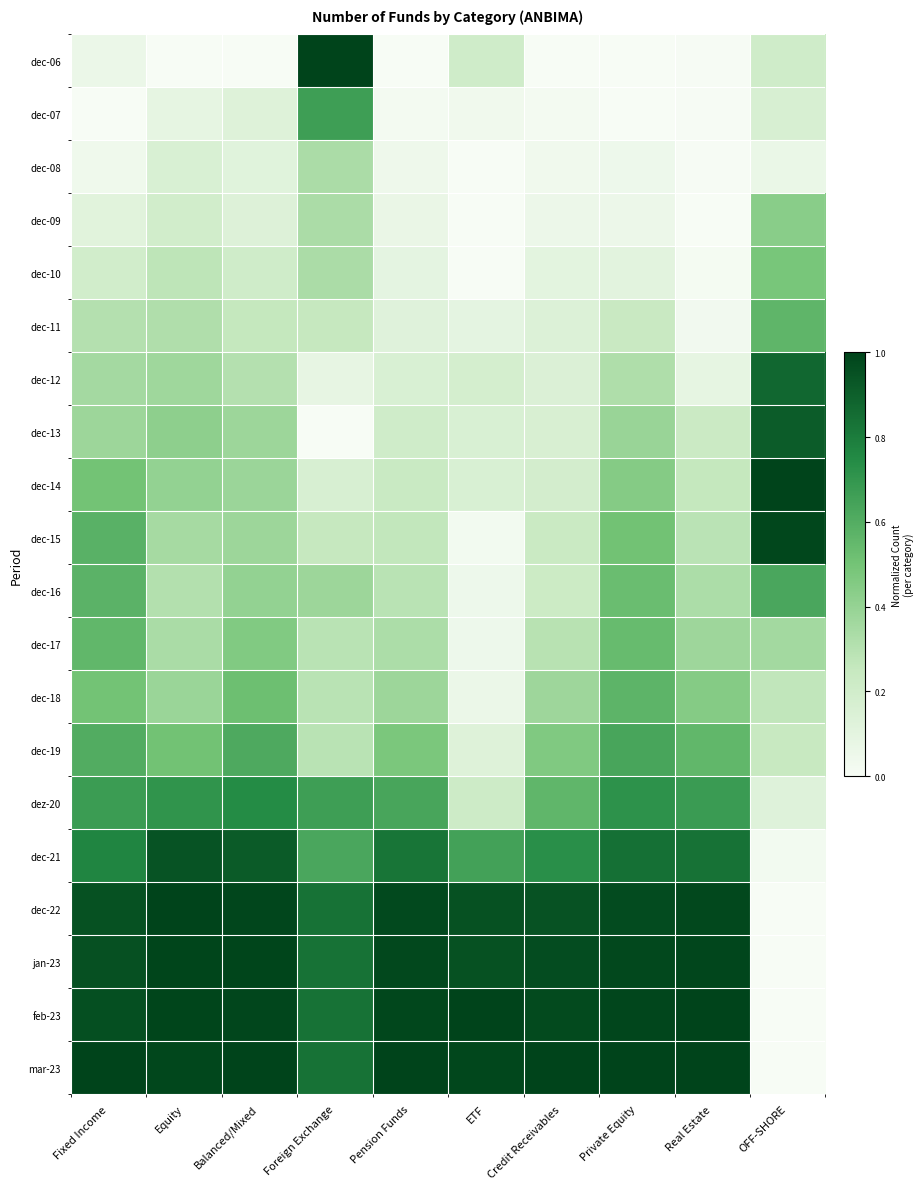

Which label corresponds to the smallest value in the chart?

Equity